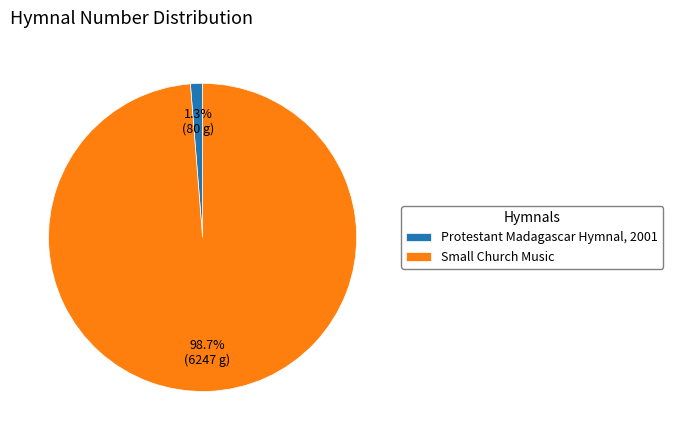

Count the number of slices in the pie.

2